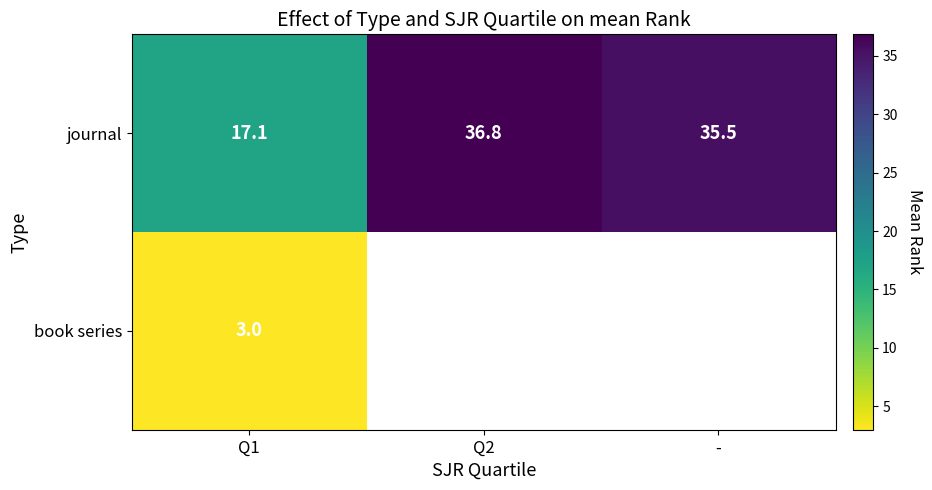

The value of book series at Q1 is 1.1. True or false?

False